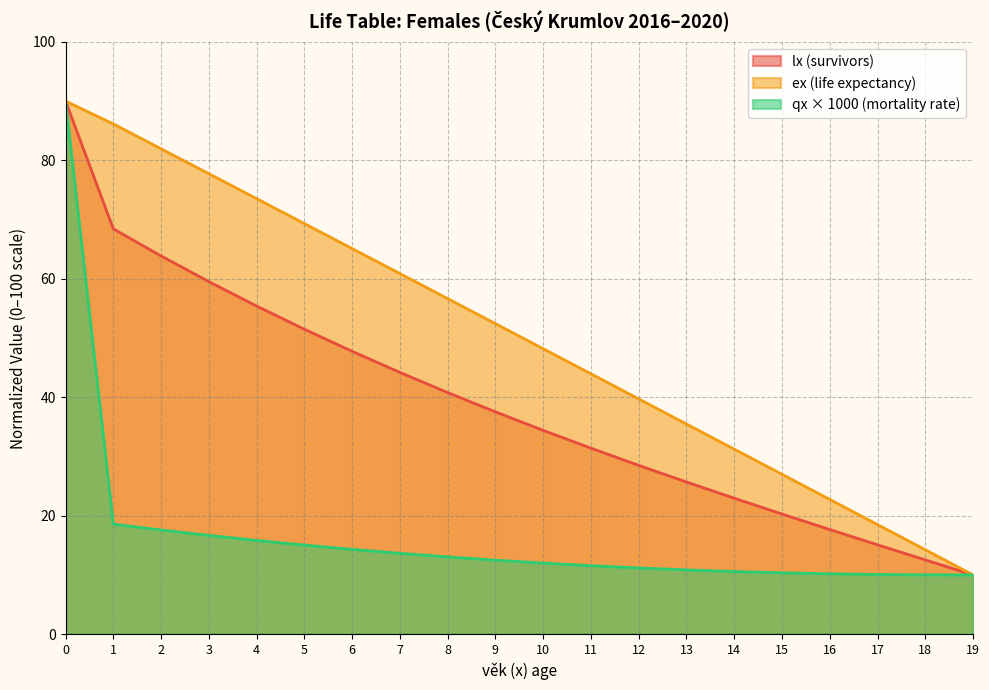

Rank the series by their maximum value, from lowest to highest.

lx, ex, qx_scaled